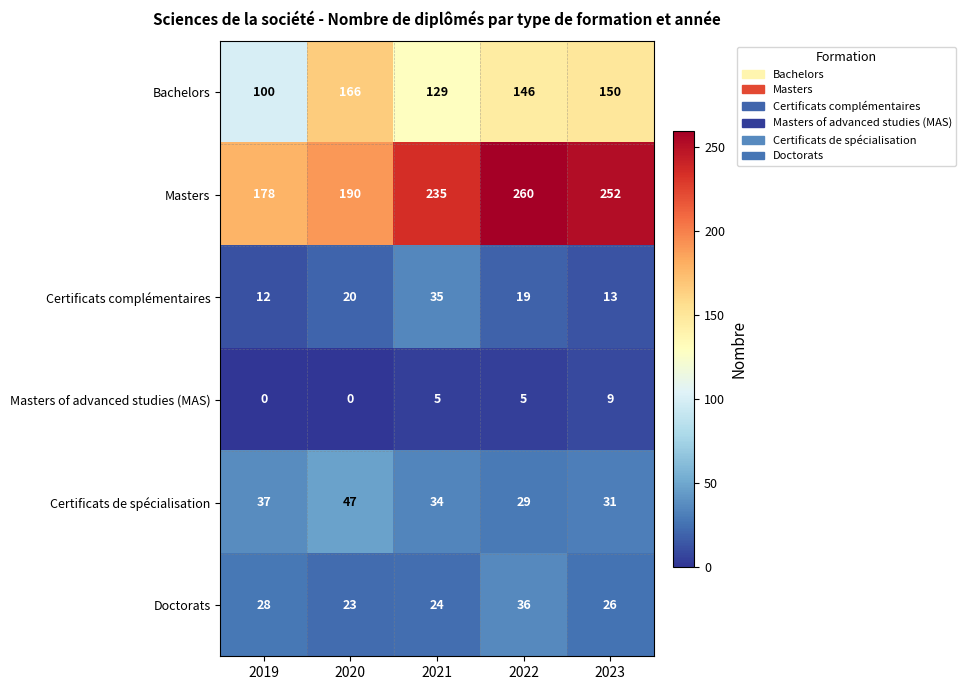

Rank the series by their maximum value, from highest to lowest.

Masters, Bachelors, Certificats de spécialisation, Doctorats, Certificats complémentaires, Masters of advanced studies (MAS)